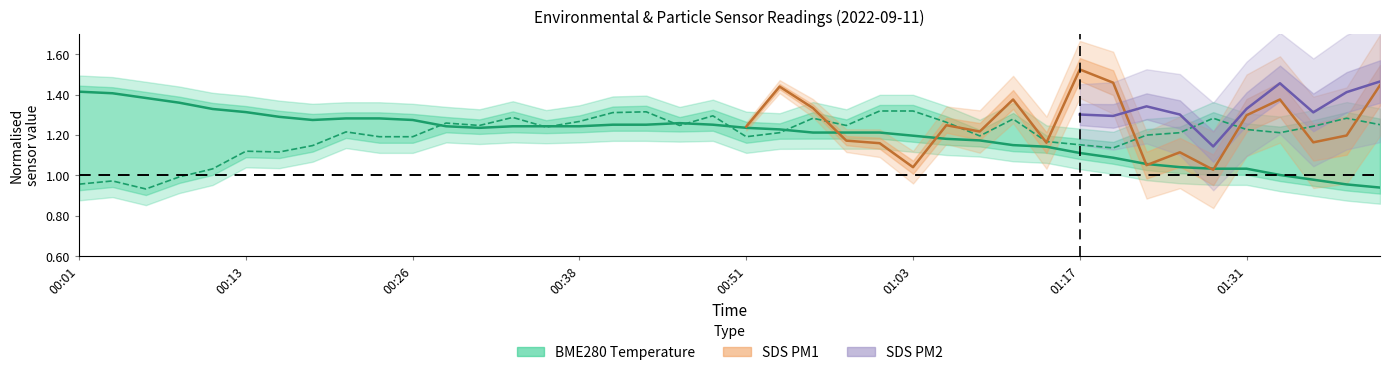

At how many categories does at least one series exceed 1?

40